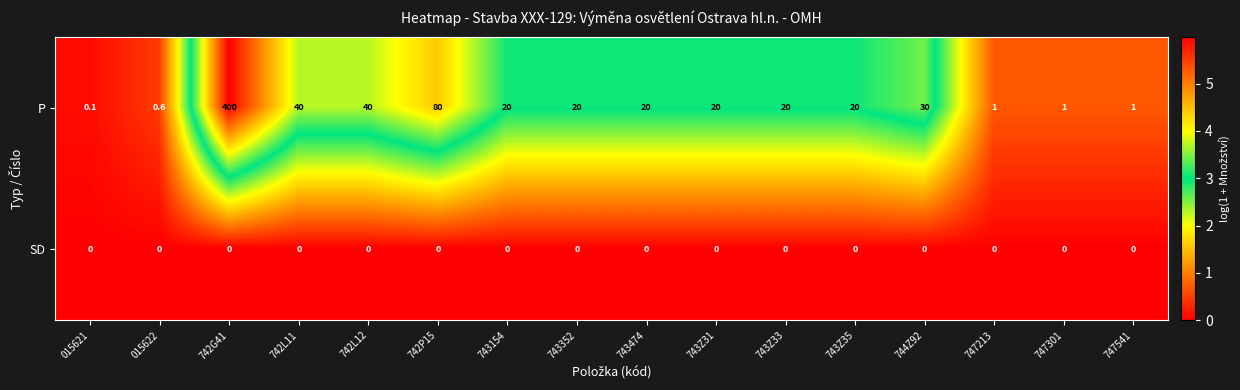

How many categories are shown in the chart?

16